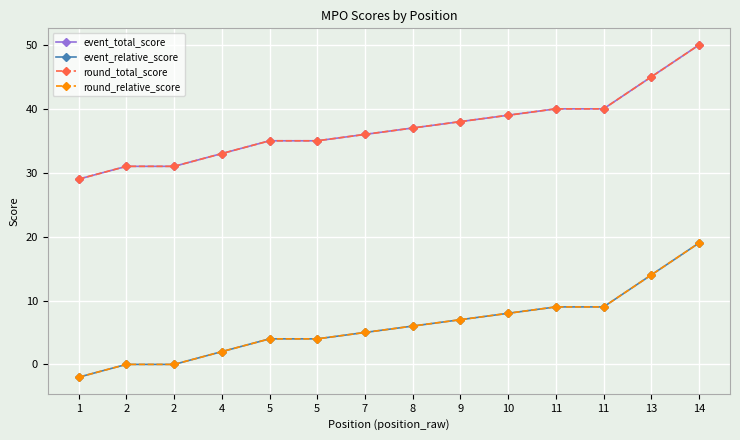

Is this an area chart (filled region under the line)?

No